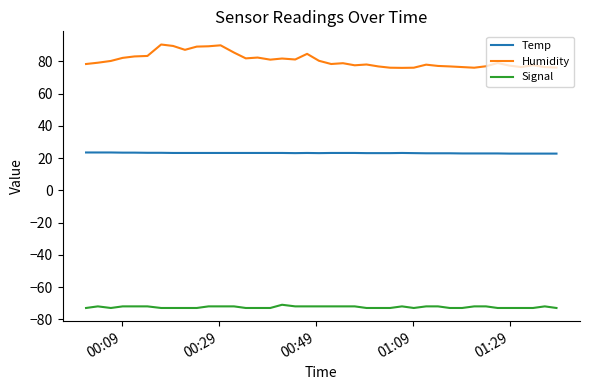

True or false: Temp and Signal intersect in this chart.

False